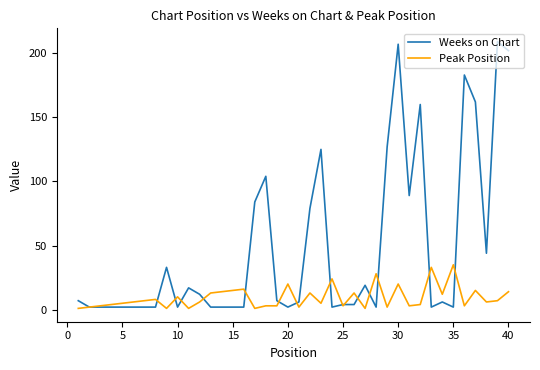

Which series has the largest range (max minus min)?

Weeks on Chart